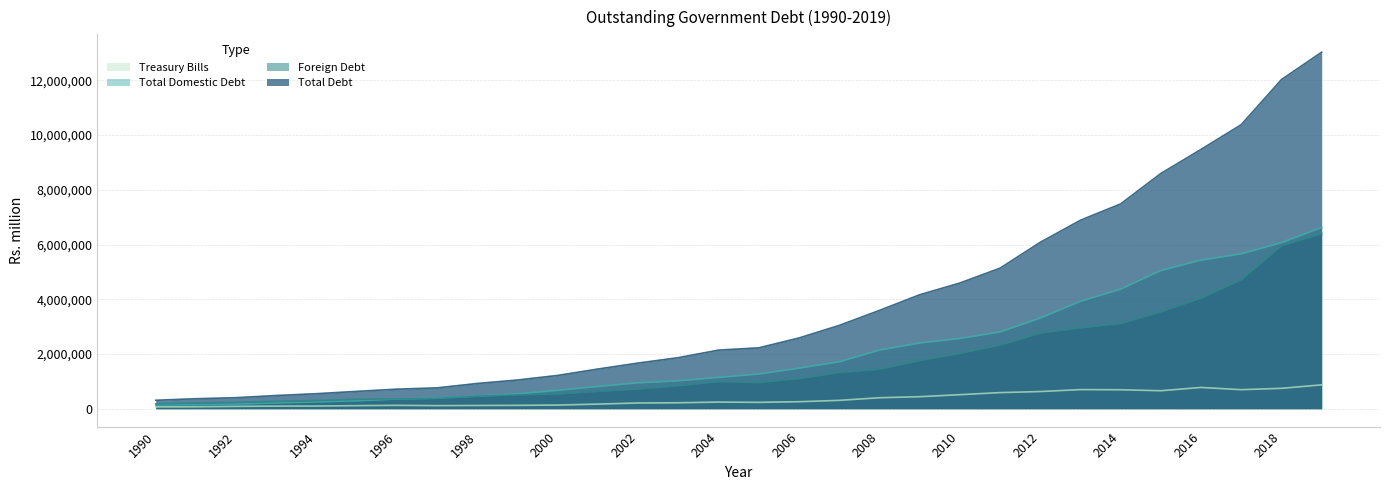

The value of Treasury Bills at 2018 is 746887.0. True or false?

True